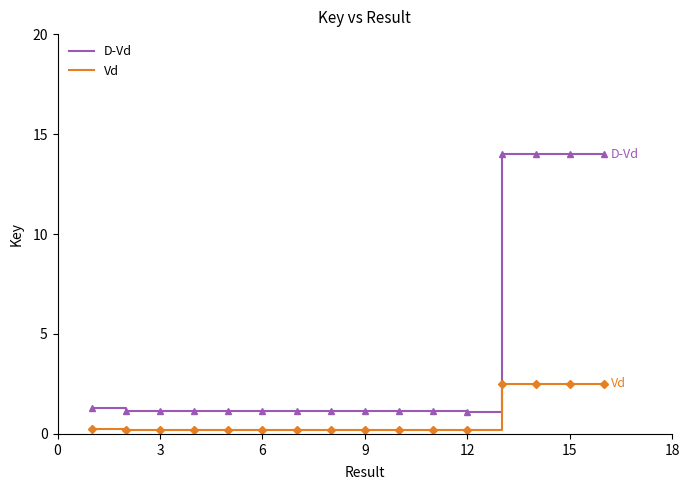

What is the maximum value for D-Vd?

14.0